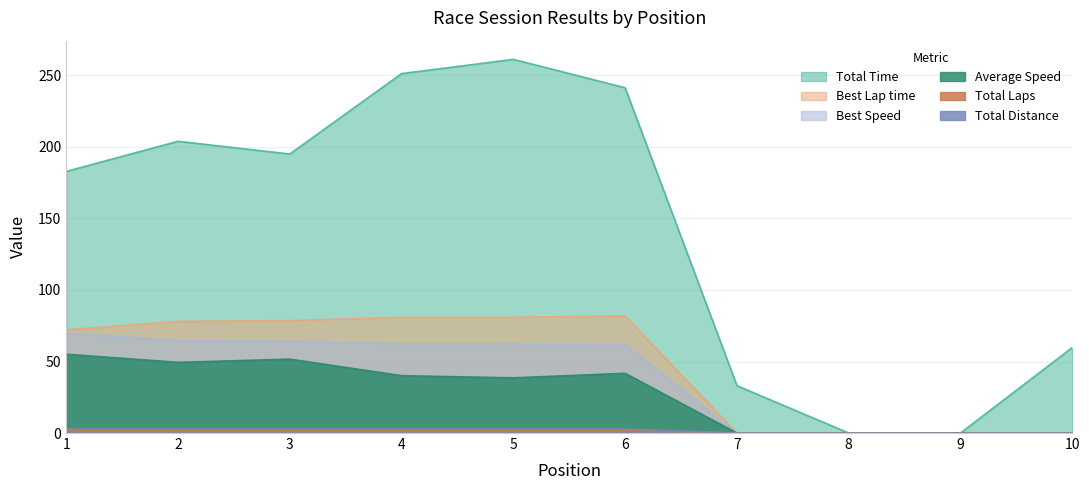

Which category has the highest value in the Total Distance series?

1